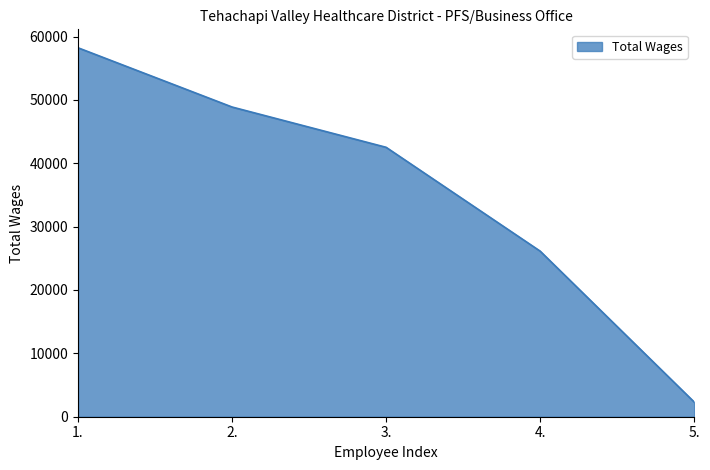

The value at 1. is 36969. True or false?

False